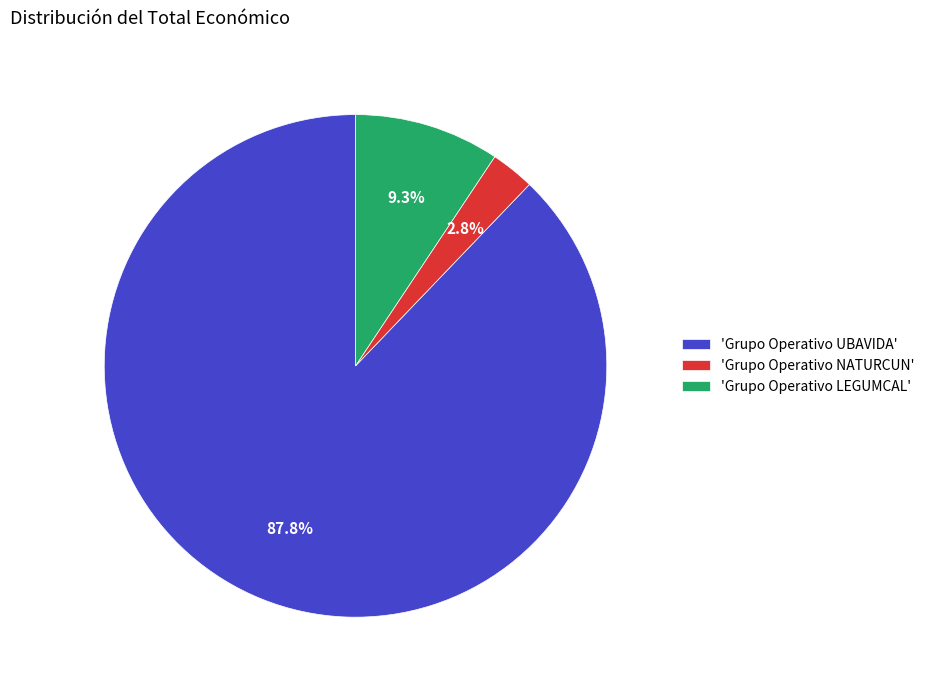

How much of the chart is everything except 'Grupo Operativo NATURCUN'?

97.2%